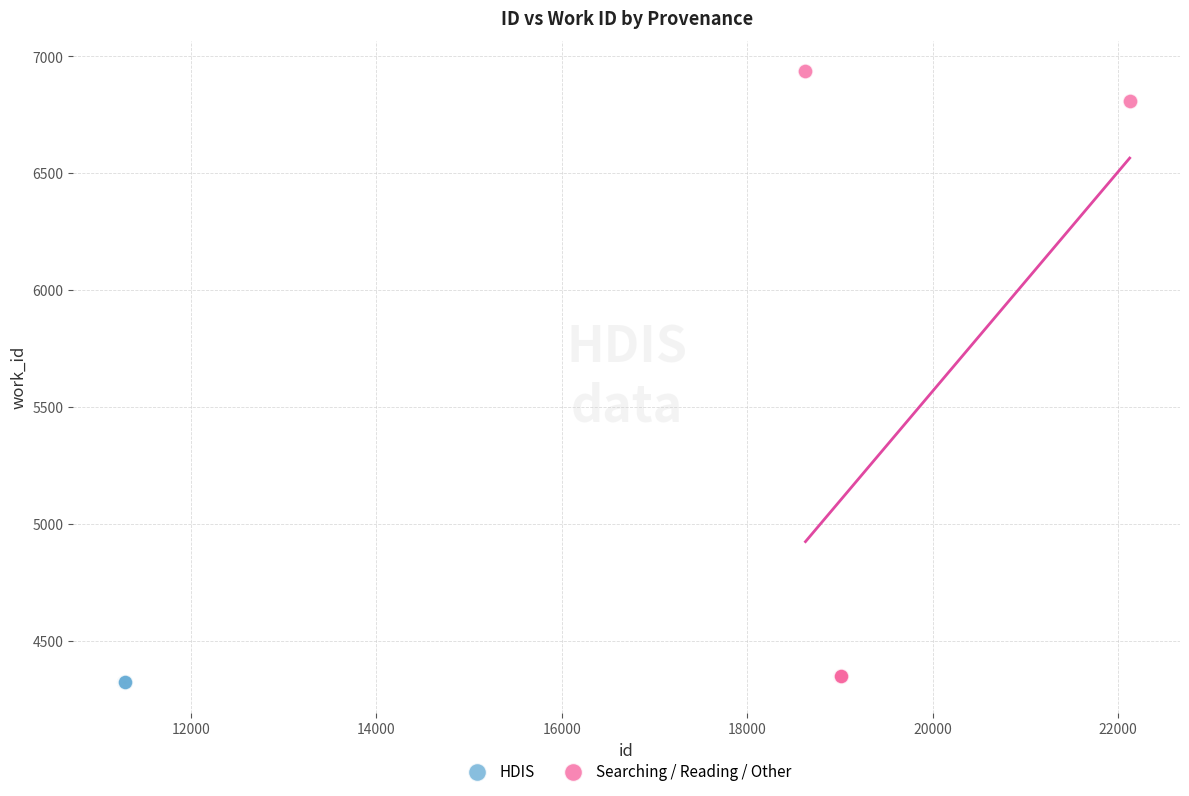

Which series reaches the maximum Y coordinate?

Searching / Reading / Other